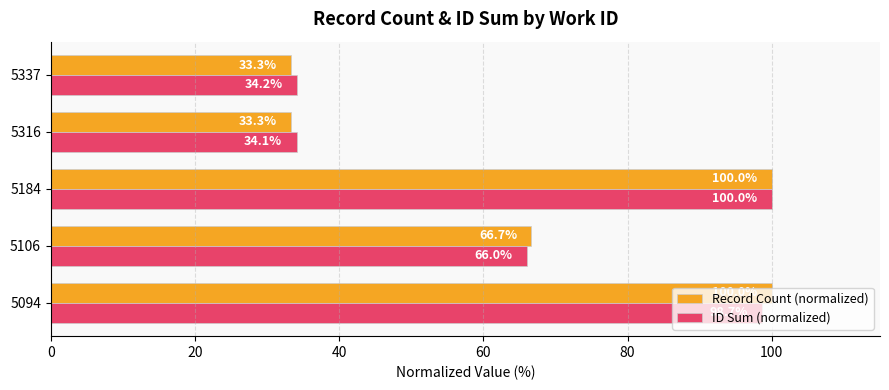

What are all the series names shown in the legend?

Record Count (normalized), ID Sum (normalized)